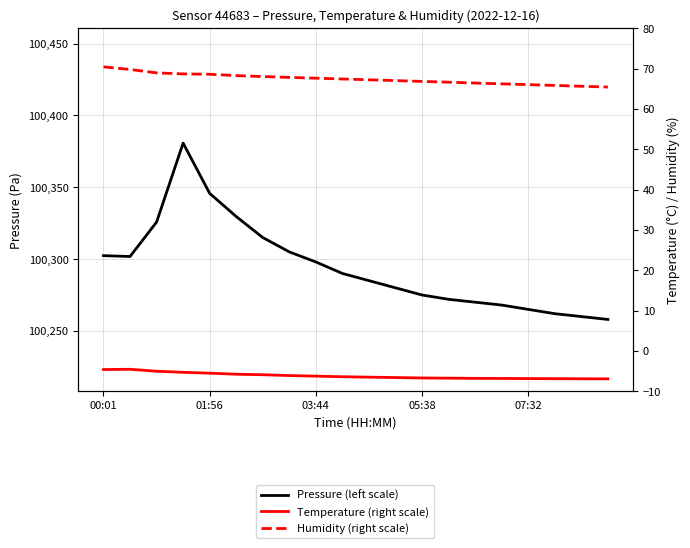

How many distinct data groups are displayed?

3